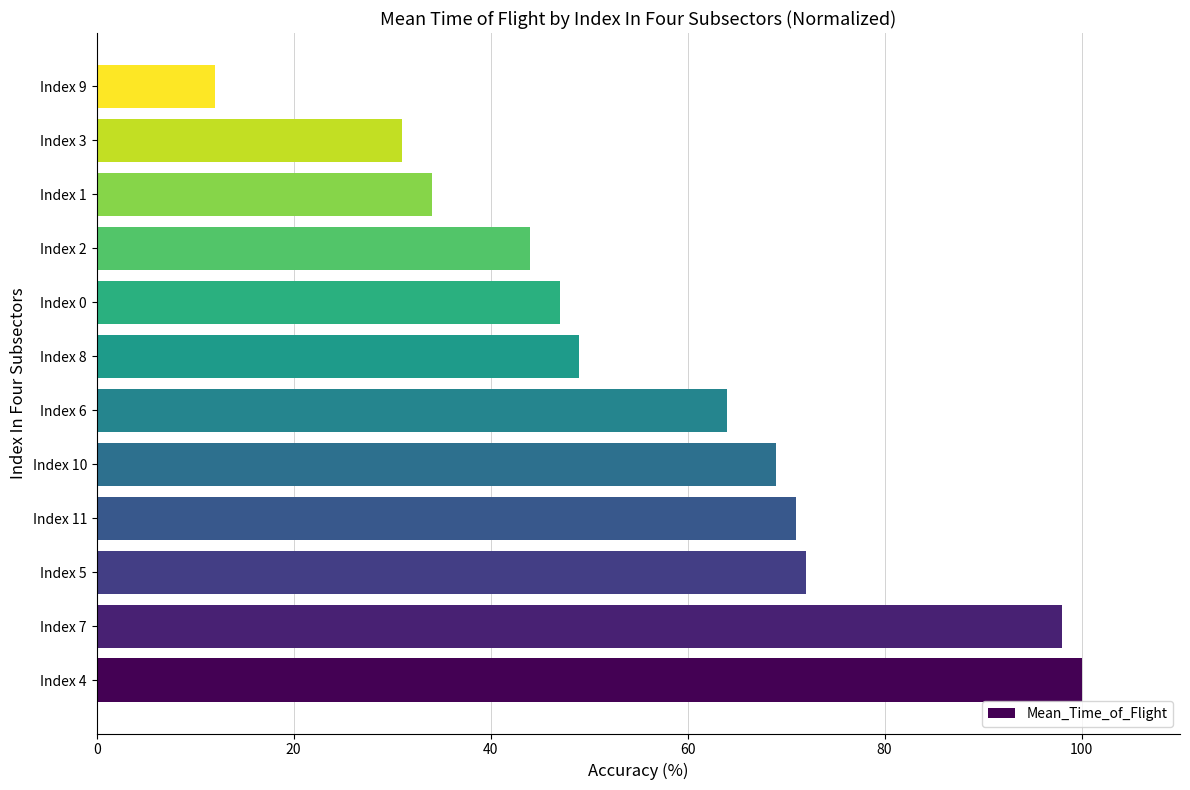

Which has a higher value, Index 7 or Index 11?

Index 7